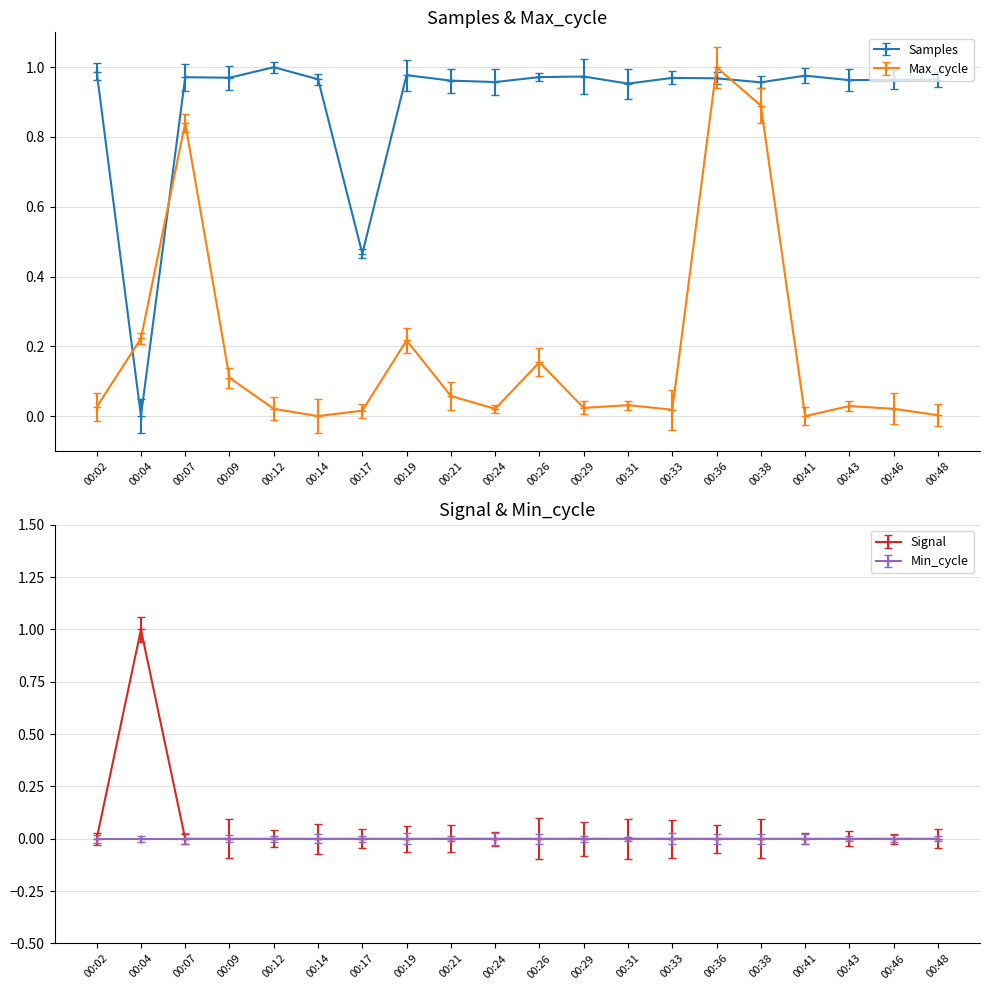

True or false: Max_cycle has a value of 0.0 at 00:17.

True